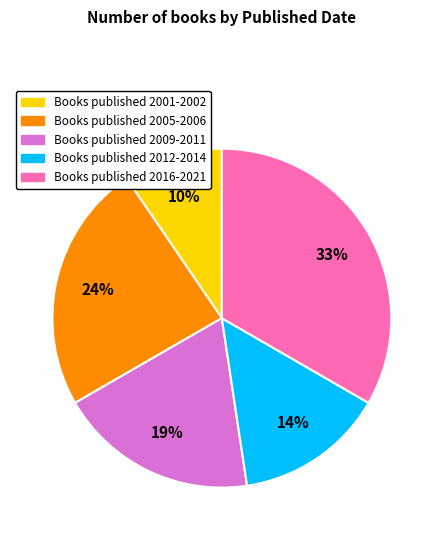

How many segments does this pie chart have?

5